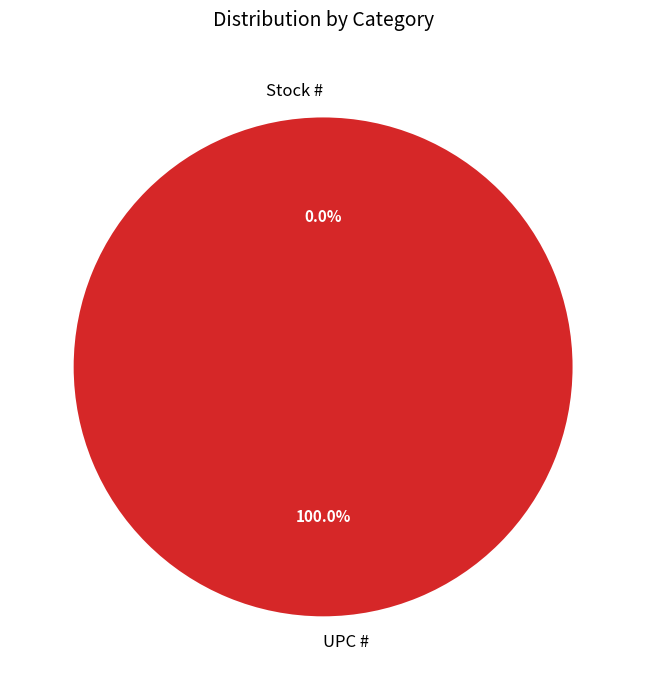

Which slice is the largest?

UPC #